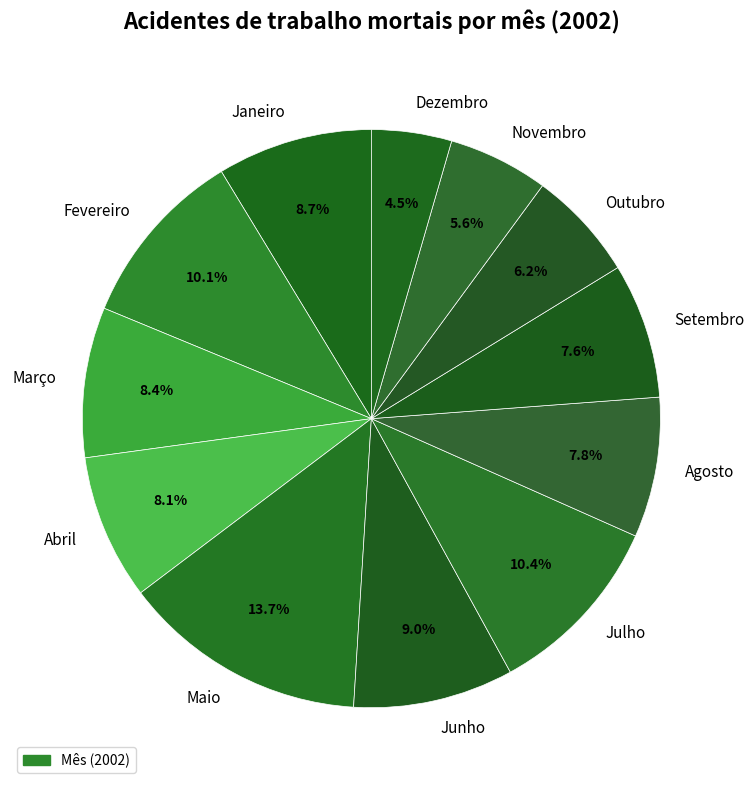

How many slices are in this pie chart?

12